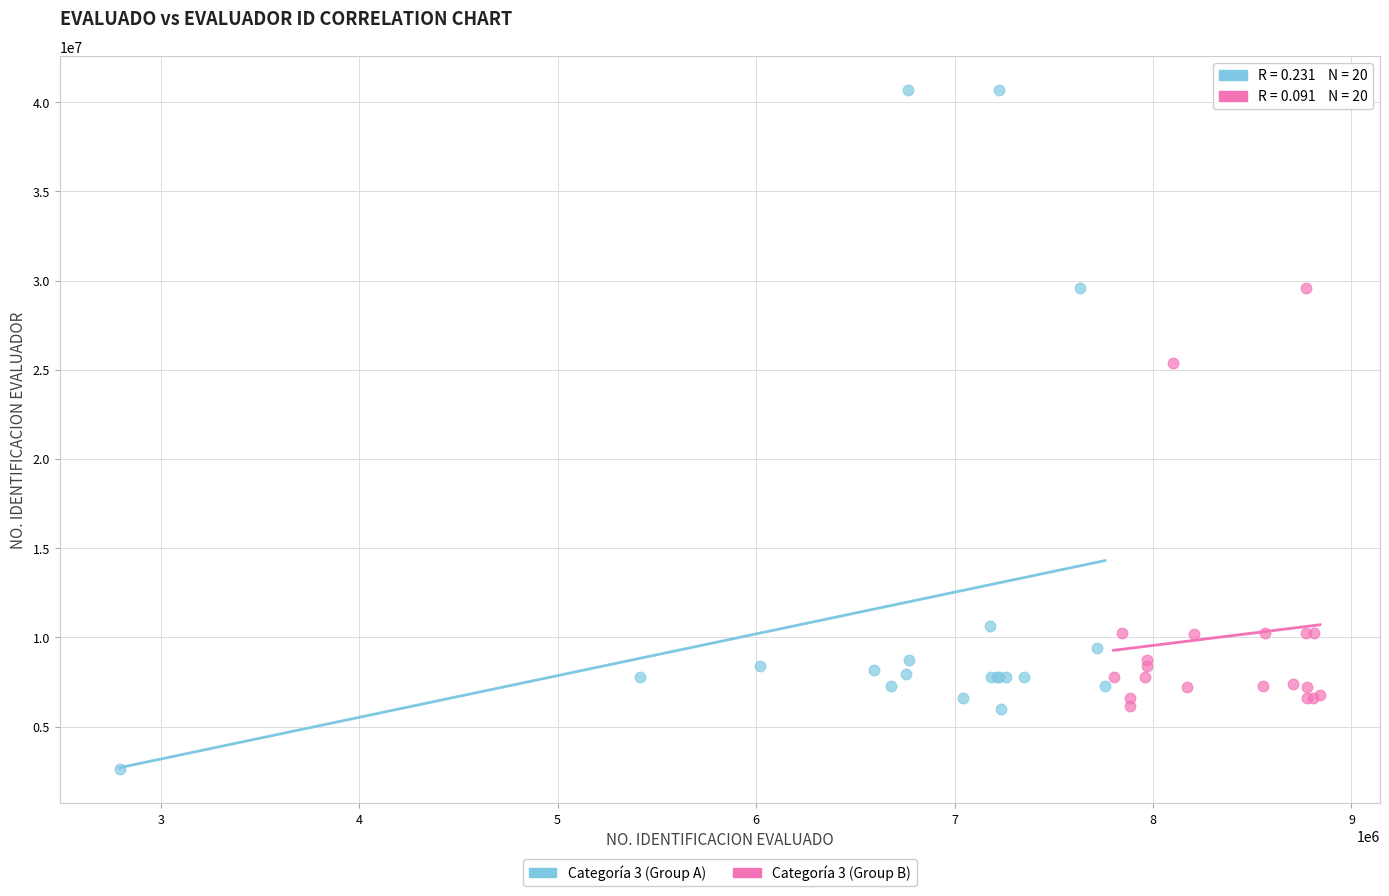

Which series has the widest spread of Y values?

Categoría 3 (Group A)